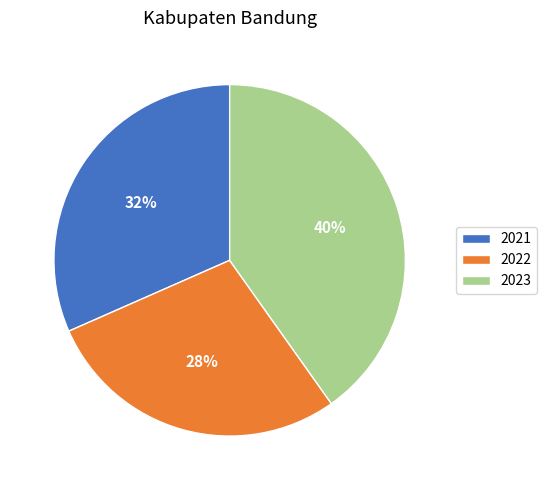

How many segments does this pie chart have?

3